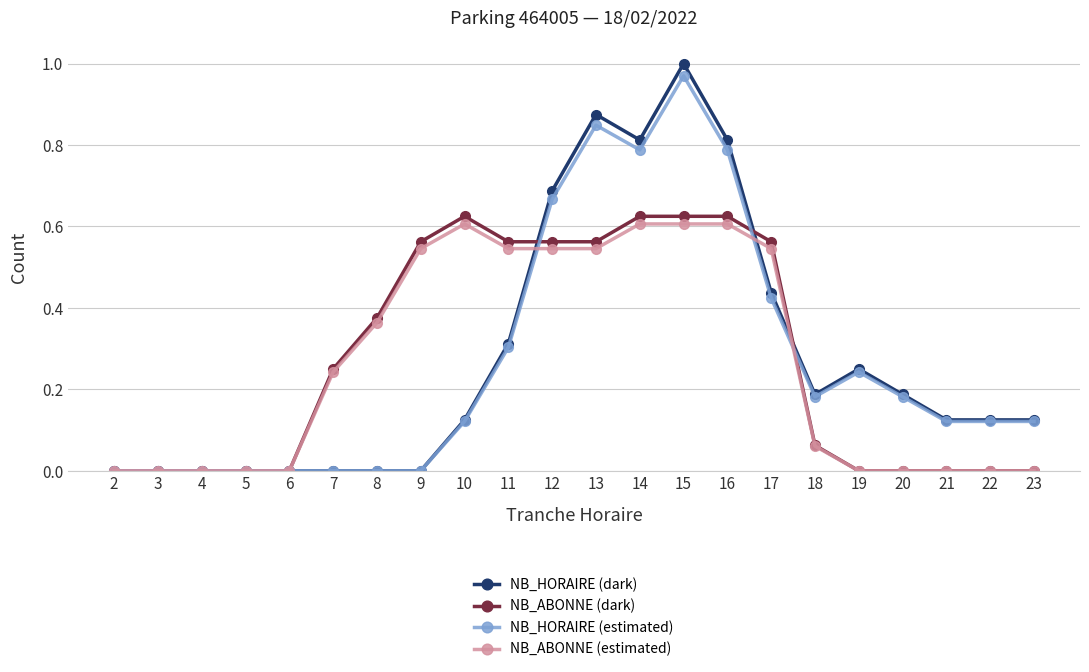

What are all the series names shown in the legend?

NB_HORAIRE (dark), NB_ABONNE (dark), NB_HORAIRE (estimated), NB_ABONNE (estimated)